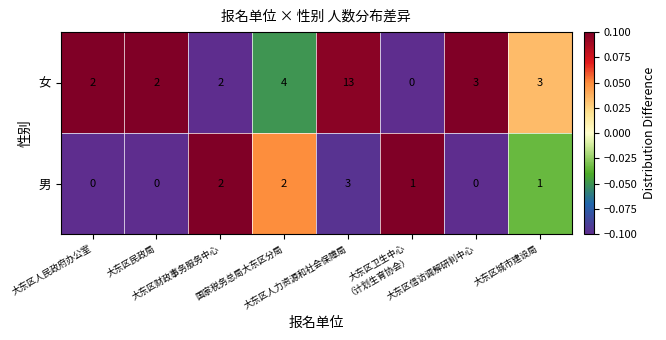

What is the difference between the maximum and minimum values in the 女 series?

13